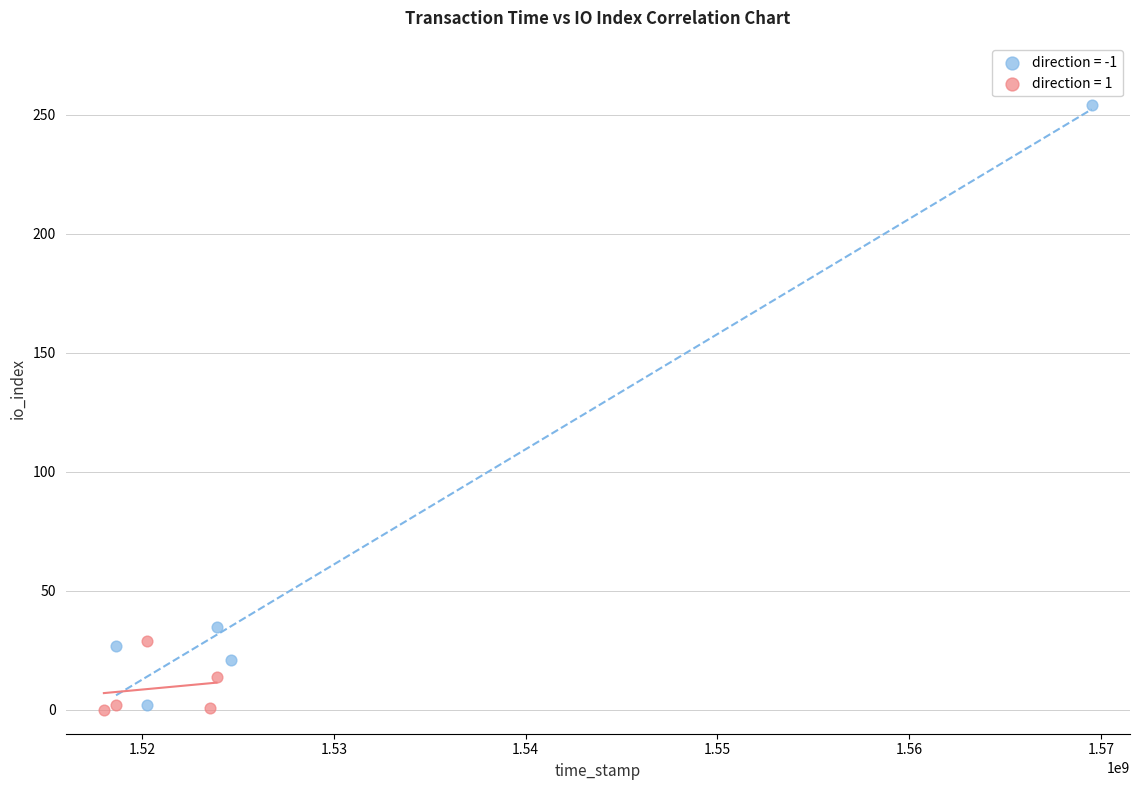

Which series reaches the maximum Y coordinate?

direction = -1